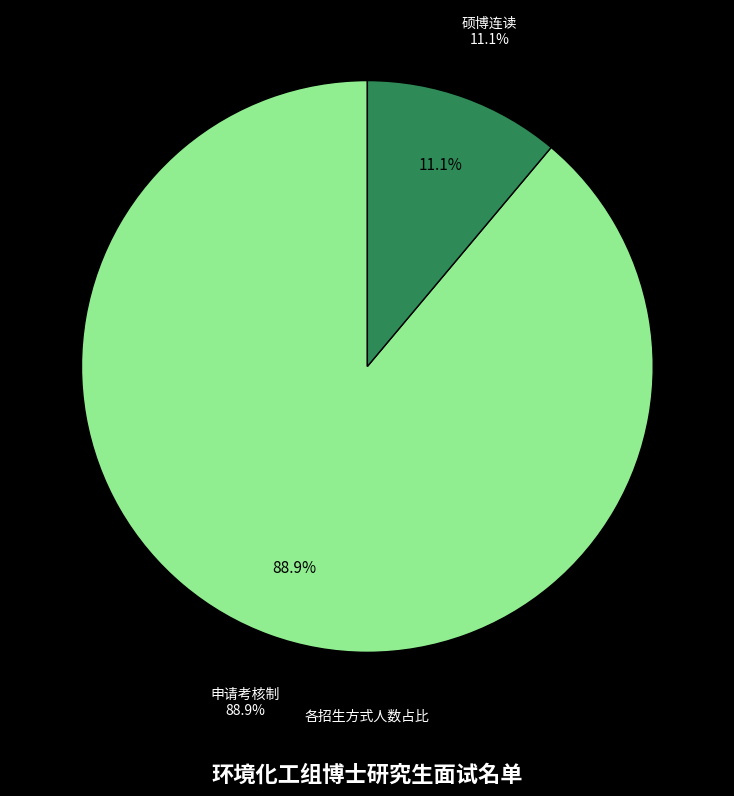

To the nearest percent, what portion does 硕博连读 represent?

11%